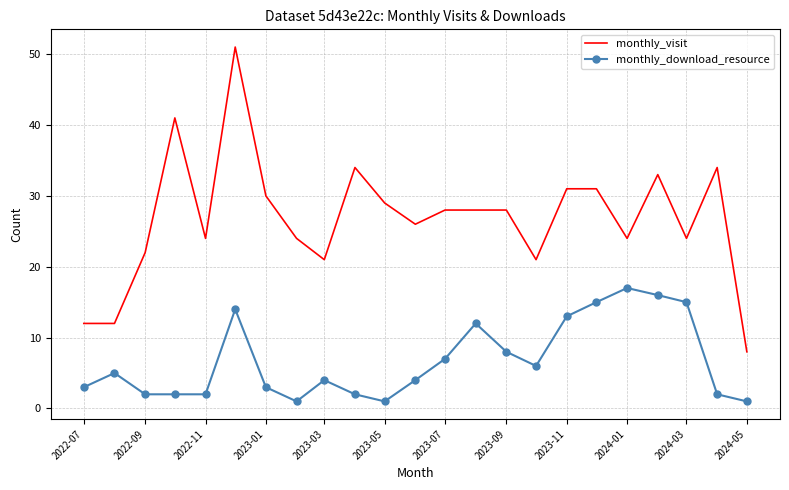

List the series in order of their peak value, highest first.

monthly_visit, monthly_download_resource